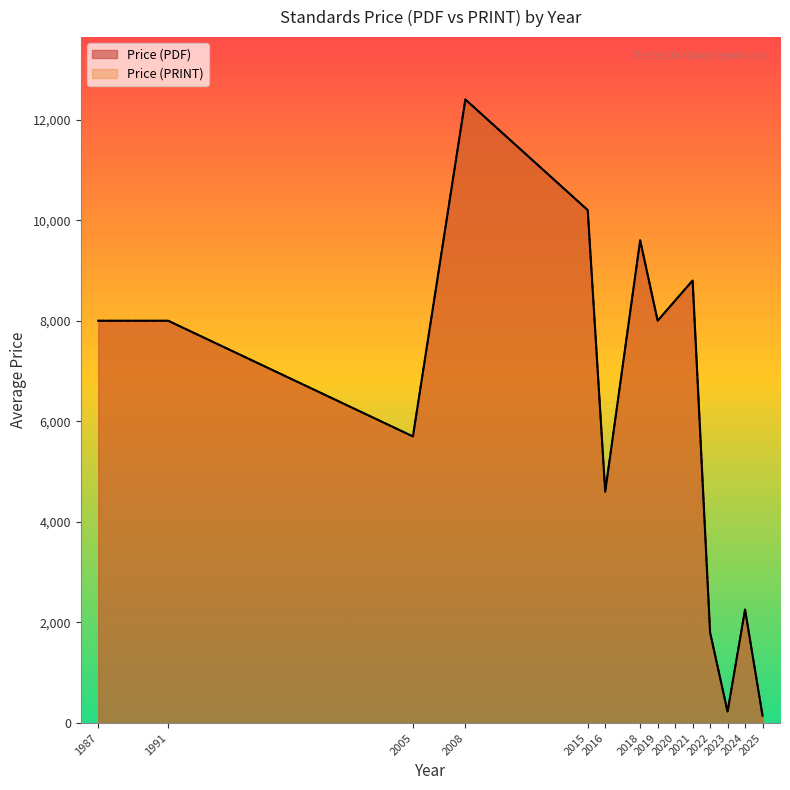

True or false: Price (PDF) and Price (PRINT) intersect in this chart.

False